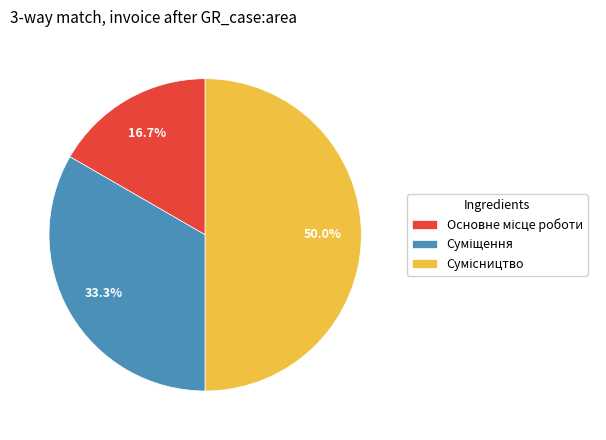

How many segments does this pie chart have?

3